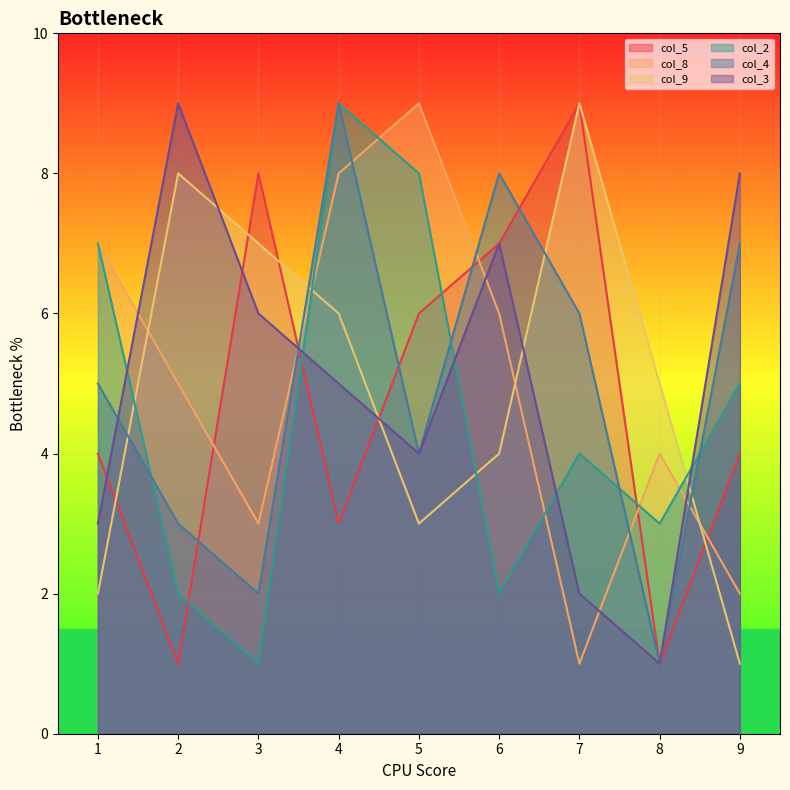

True or false: col_3 and col_9 cross at least once.

True